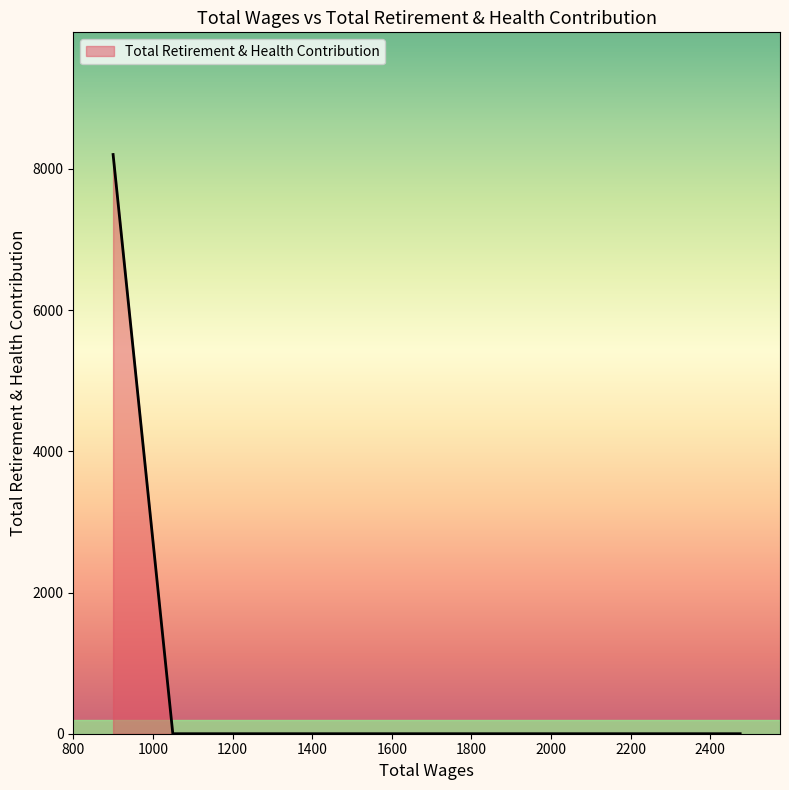

How many lines are shown in the chart?

1